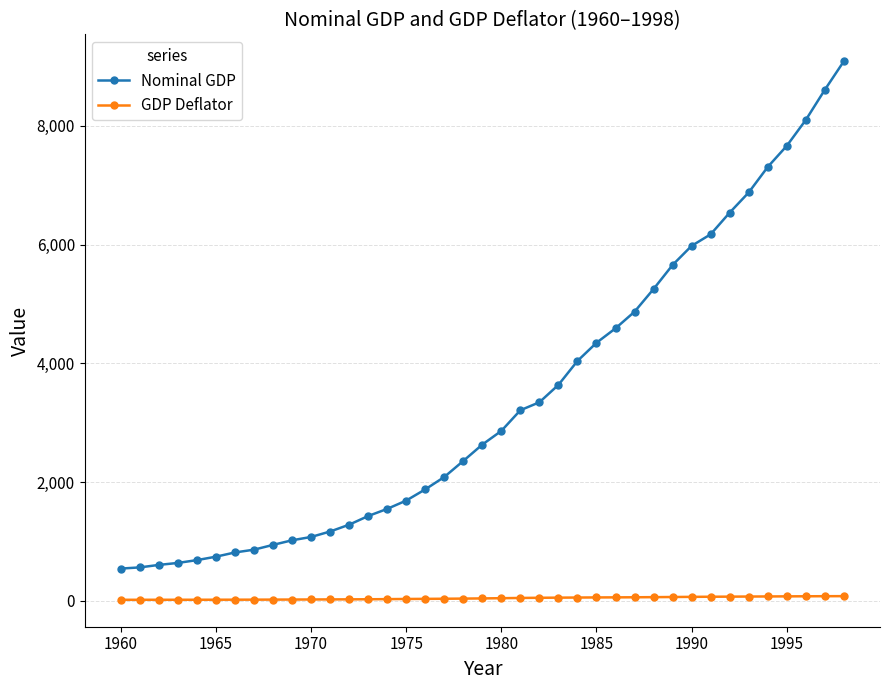

List the series in order of their peak value, highest first.

Nominal GDP, GDP Deflator